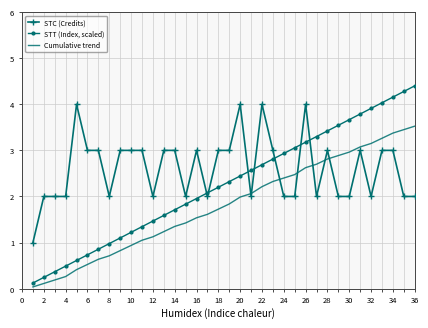

Which series has the largest total across all categories?

STC (Credits)